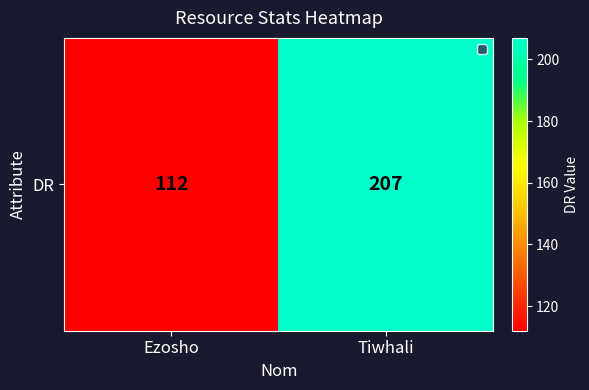

What is the sum of the values at Ezosho and Tiwhali?

319